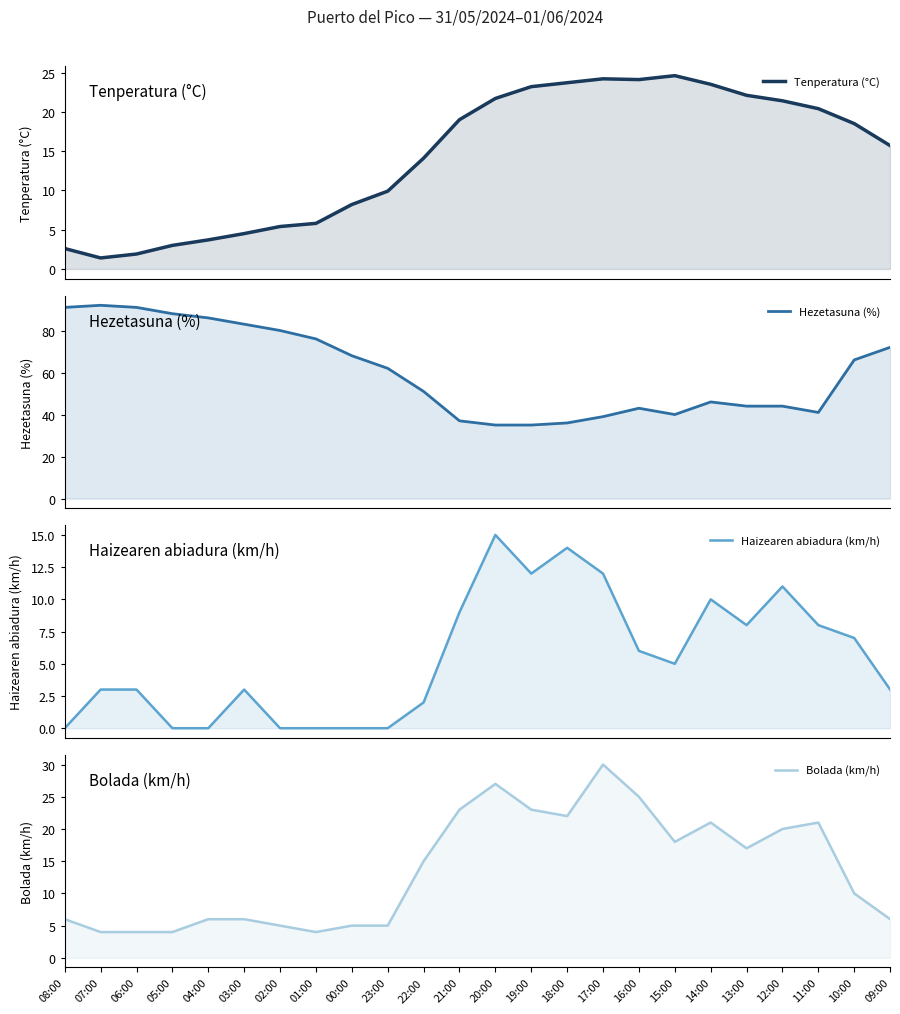

What is the maximum value for Bolada (km/h)?

30.0